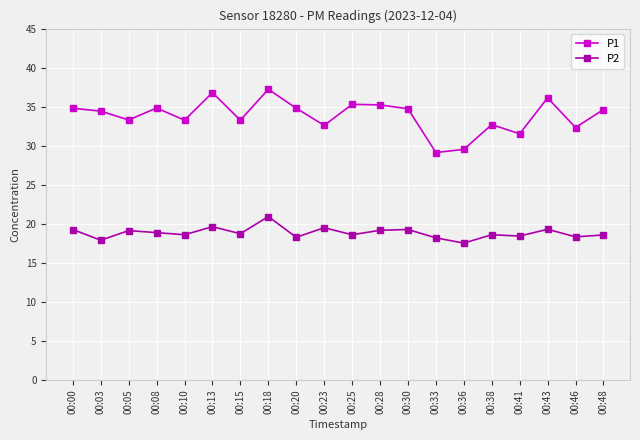

What is the maximum value for P2?

20.9